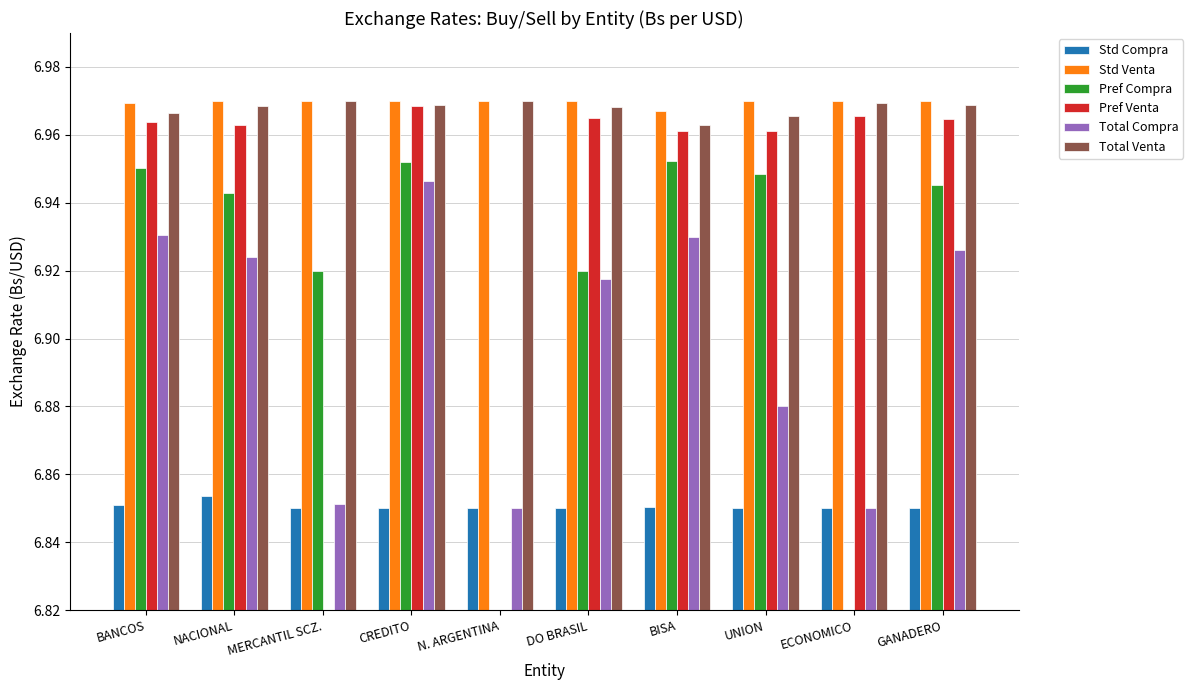

What is the average value of the Std Venta series?

7.0